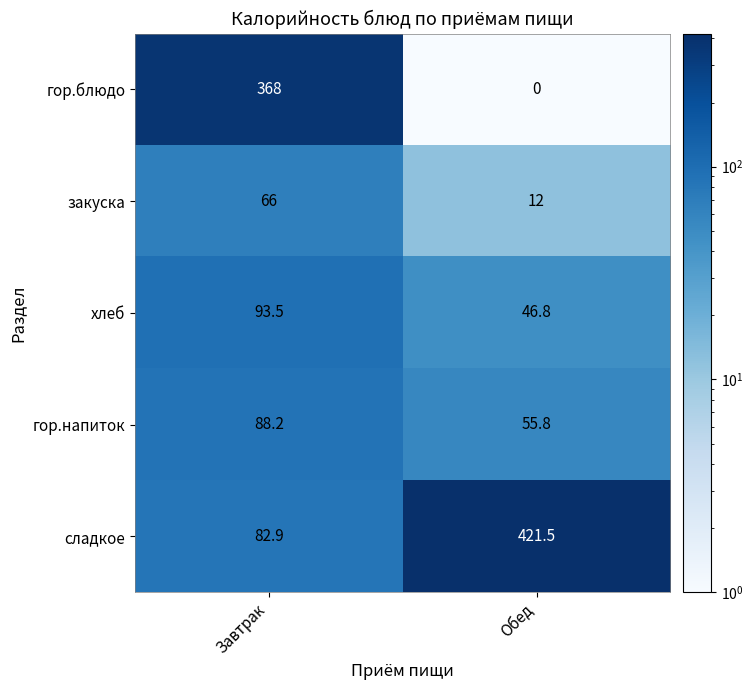

Read the гор.напиток value at Завтрак.

88.2